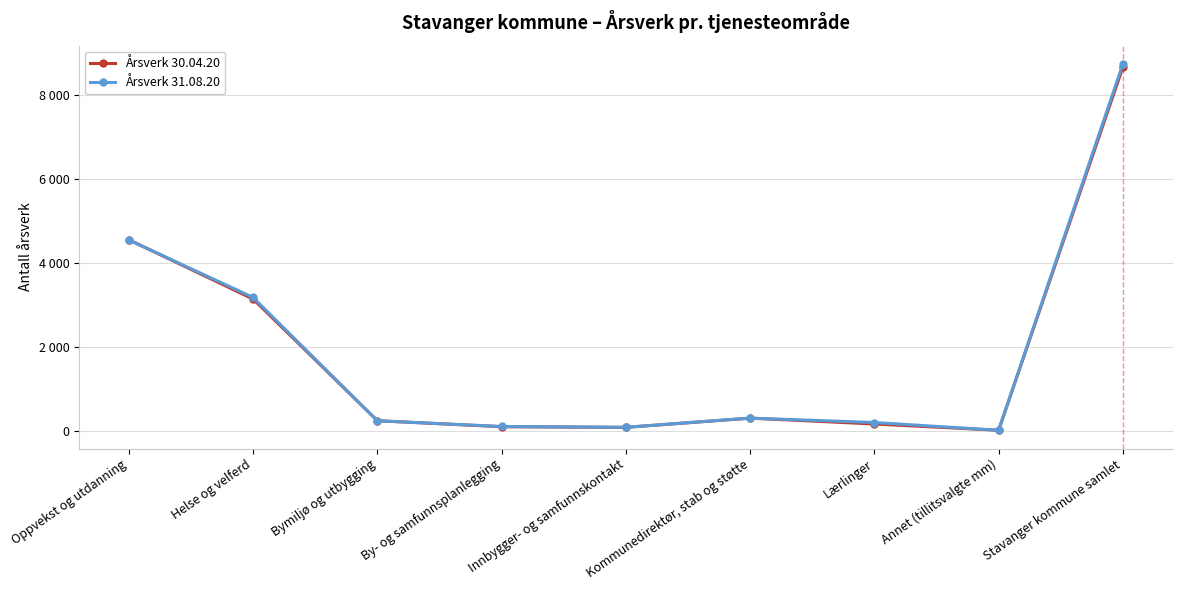

Reading left to right, extract all data points from this chart.

Årsverk 30.04.20: Oppvekst og utdanning=4554	Helse og velferd=3144	Bymiljø og utbygging=251	By- og samfunnsplanlegging=108	Innbygger- og samfunnskontakt=92	Kommunedirektør, stab og støtte=312	Lærlinger=173	Annet (tillitsvalgte mm)=24	Stavanger kommune samlet=8658
Årsverk 31.08.20: Oppvekst og utdanning=4549	Helse og velferd=3182	Bymiljø og utbygging=249	By- og samfunnsplanlegging=114	Innbygger- og samfunnskontakt=95	Kommunedirektør, stab og støtte=313	Lærlinger=208	Annet (tillitsvalgte mm)=24	Stavanger kommune samlet=8734